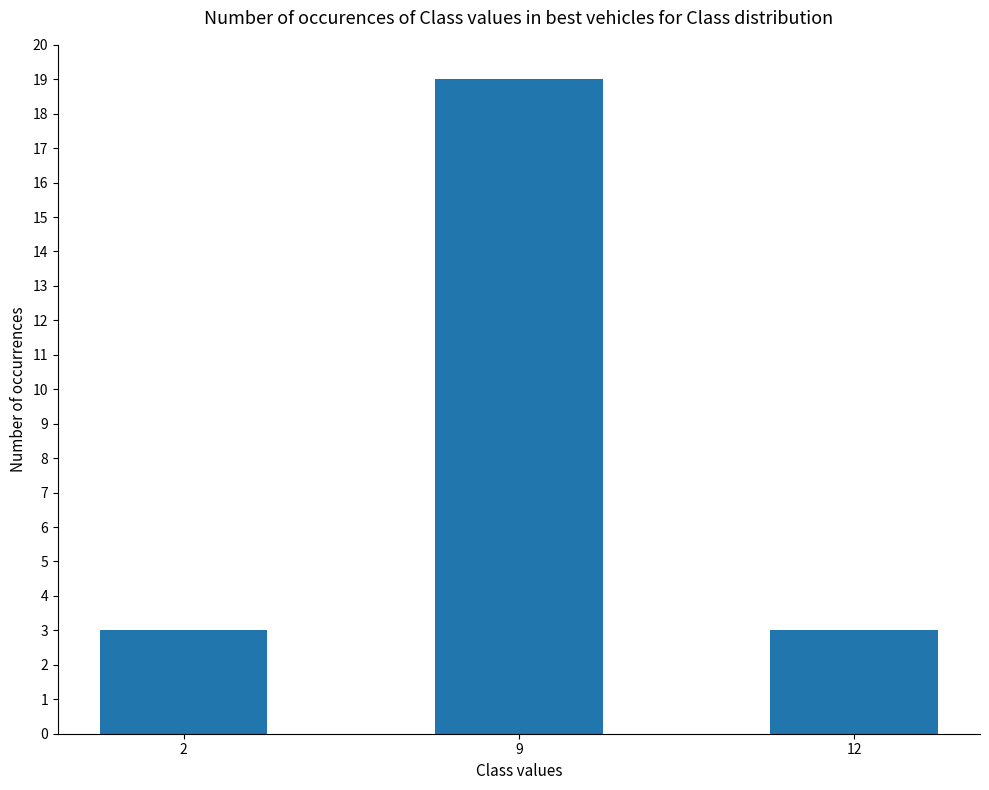

What is the value of the 3rd bar from the left?

3